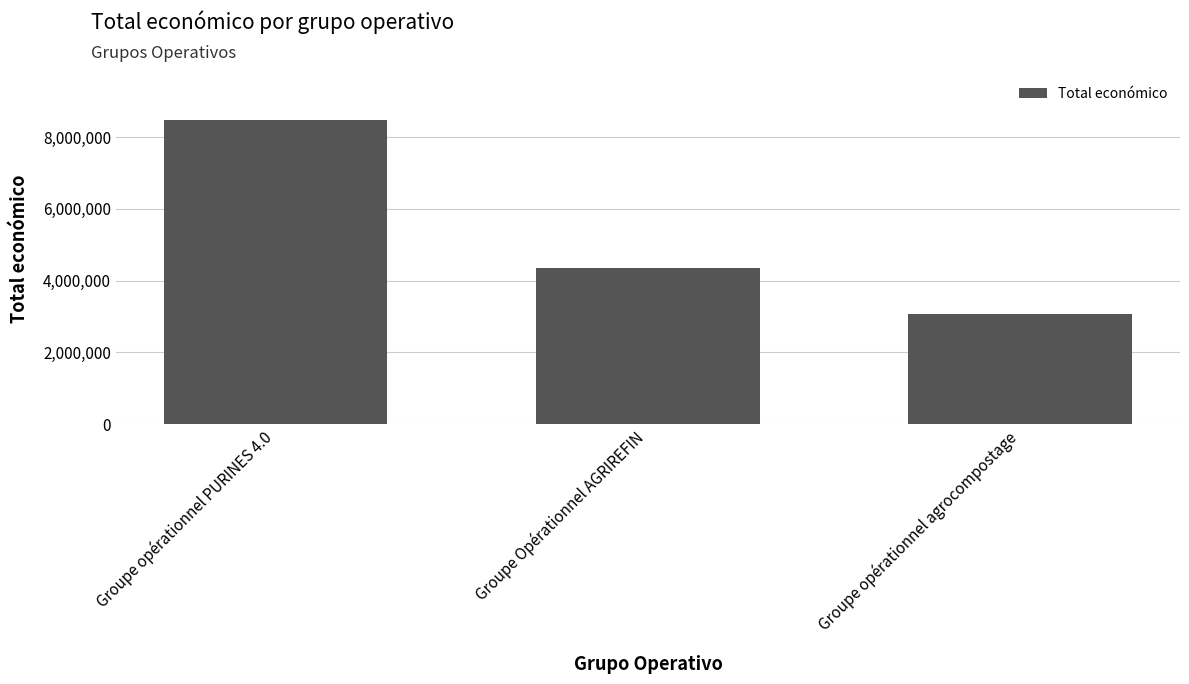

Reading right to left, transcribe all the data shown in this chart.

3079833	4337624	8484999